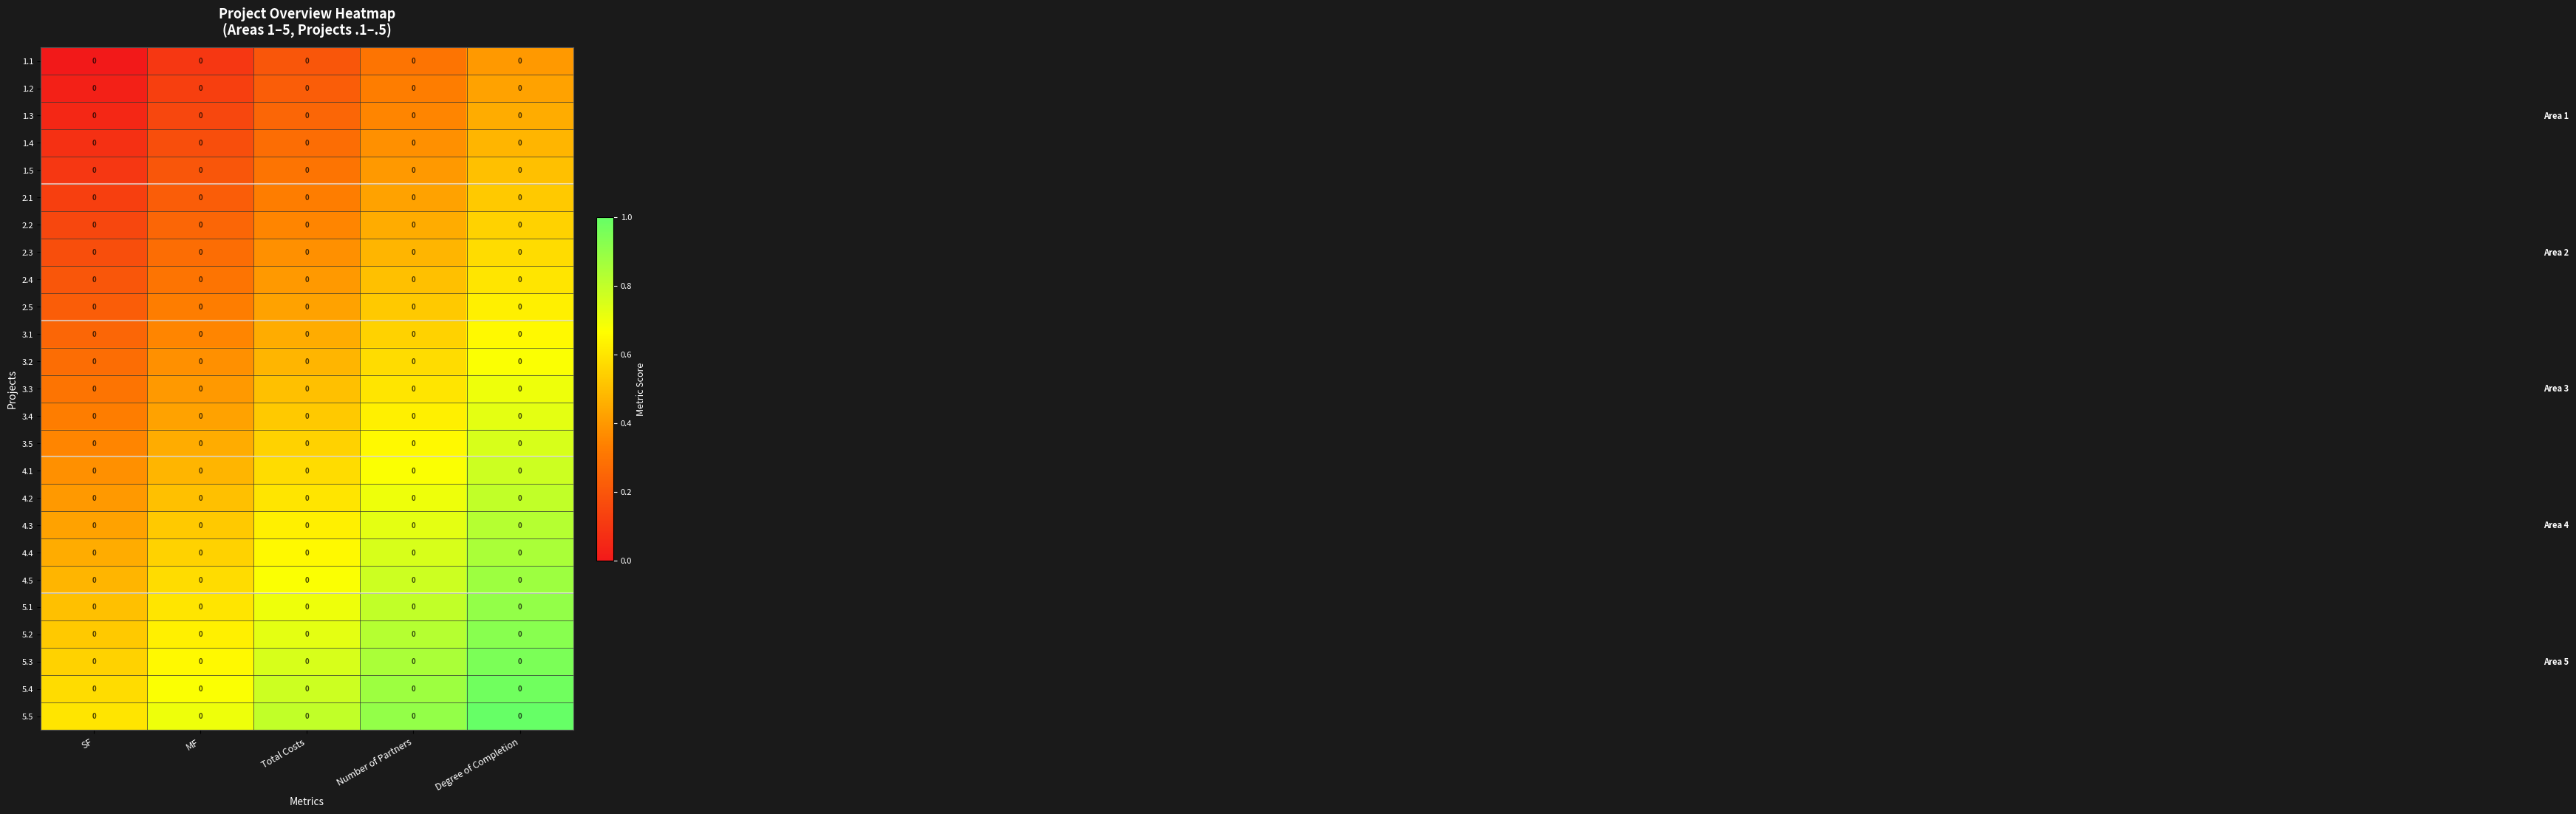

What is the approximate value of 4.5 at Total Costs?

0.7